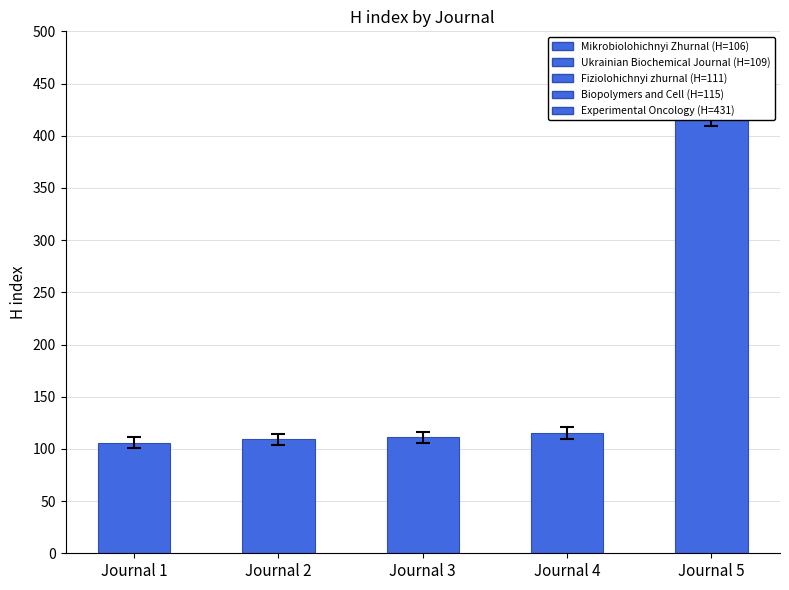

What is the difference between the values at Journal 4 and Journal 1?

9